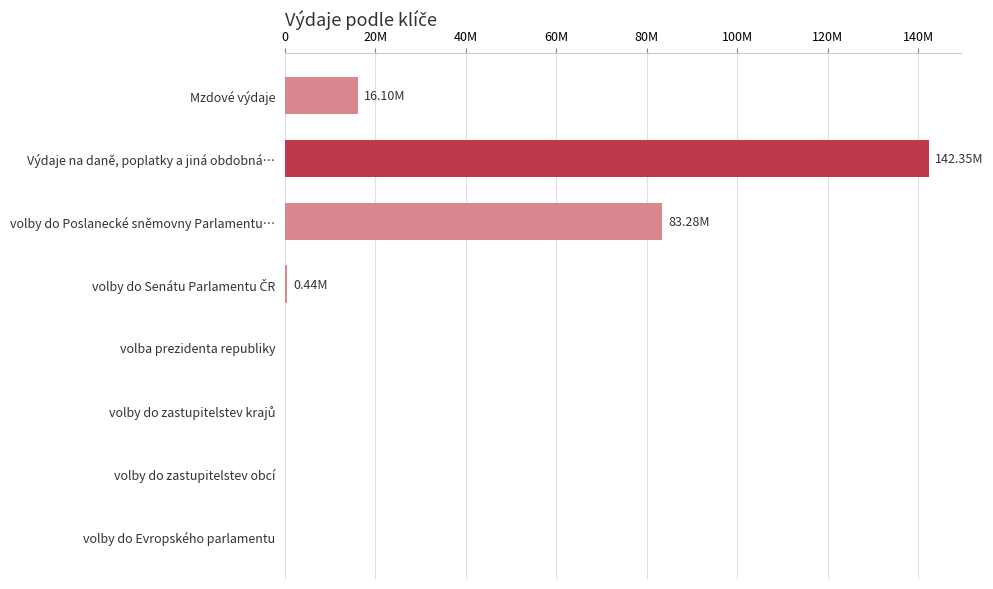

Are the bars horizontal?

Yes